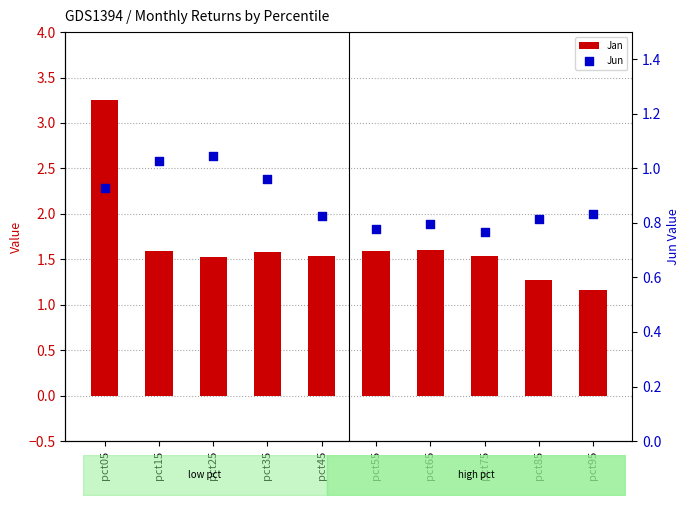

At which category is the sum across all series the highest?

pct05